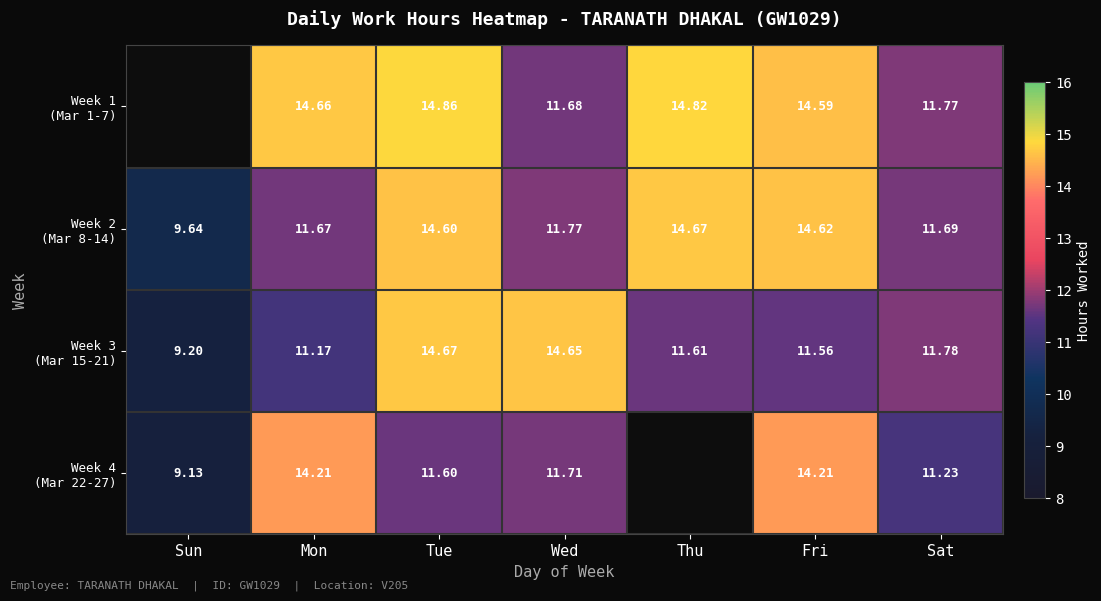

How many data points in Week 3 (Mar 15-21) are less than 11?

1